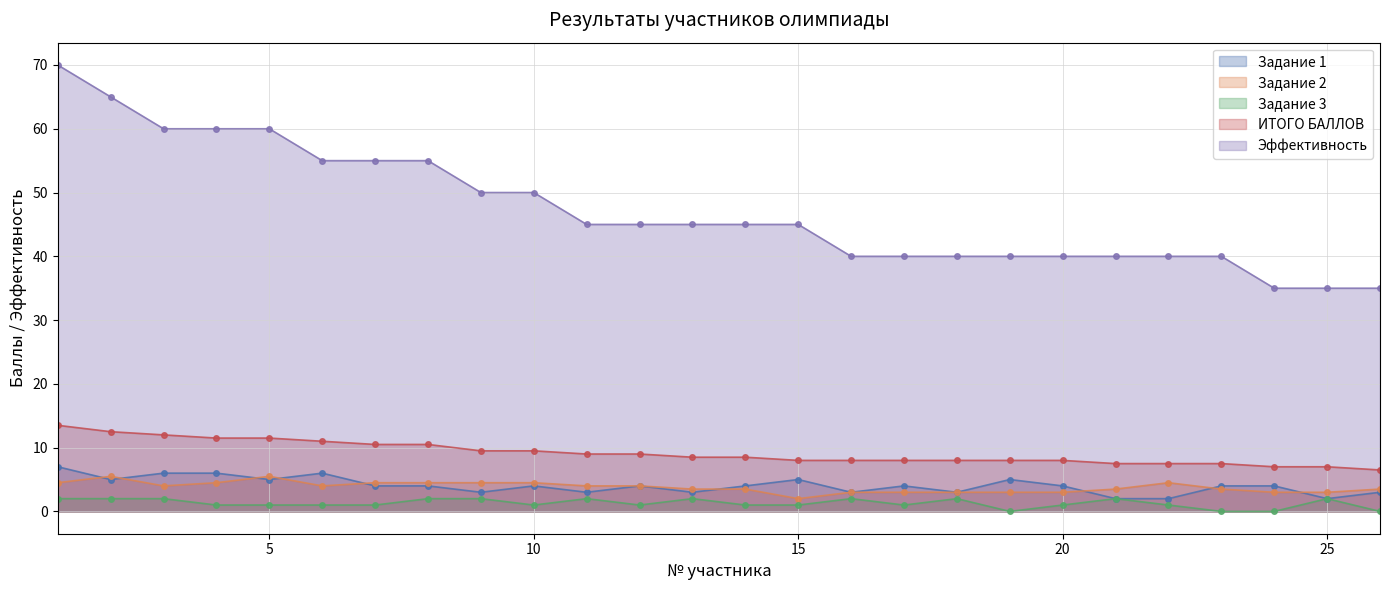

What is the difference between the Задание 2 values at 25 and 22?

1.5